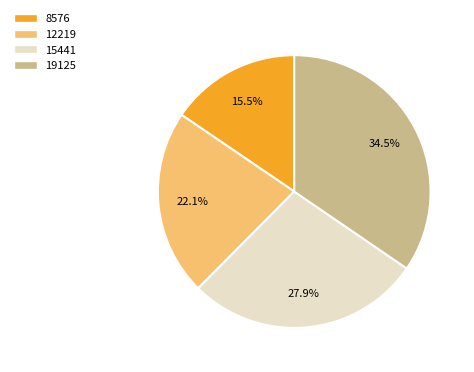

What portion of the pie excludes 19125?

65.5%